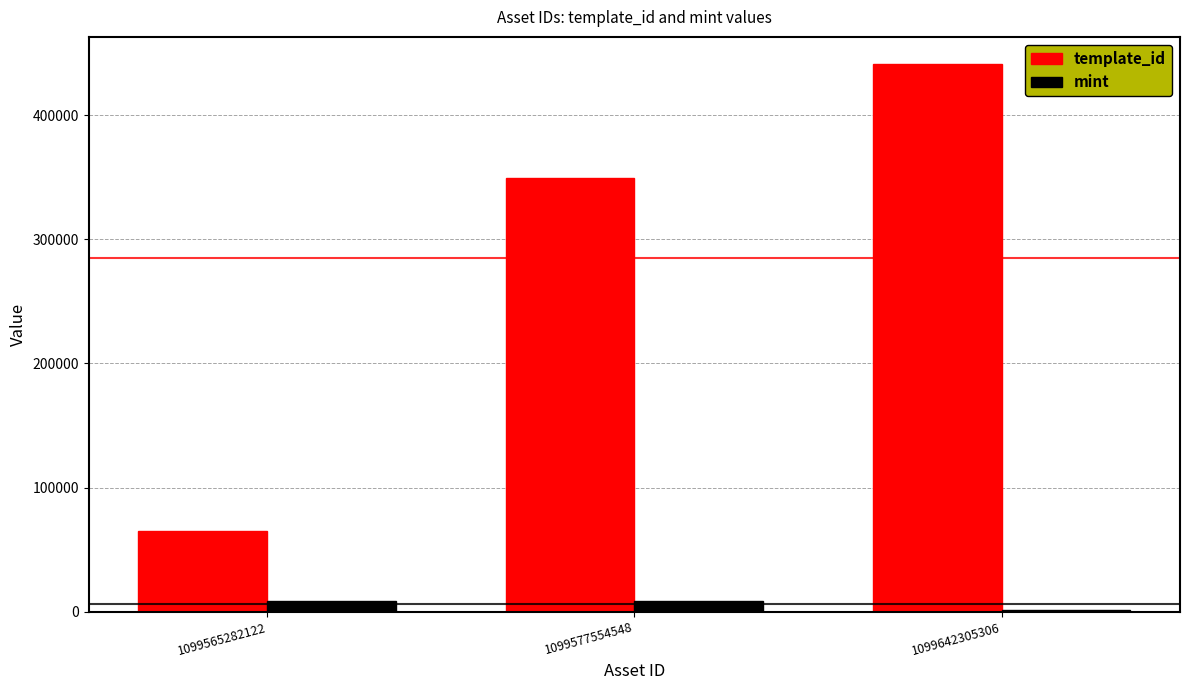

True or false: template_id has a value of 17548 at 1099565282122.

False